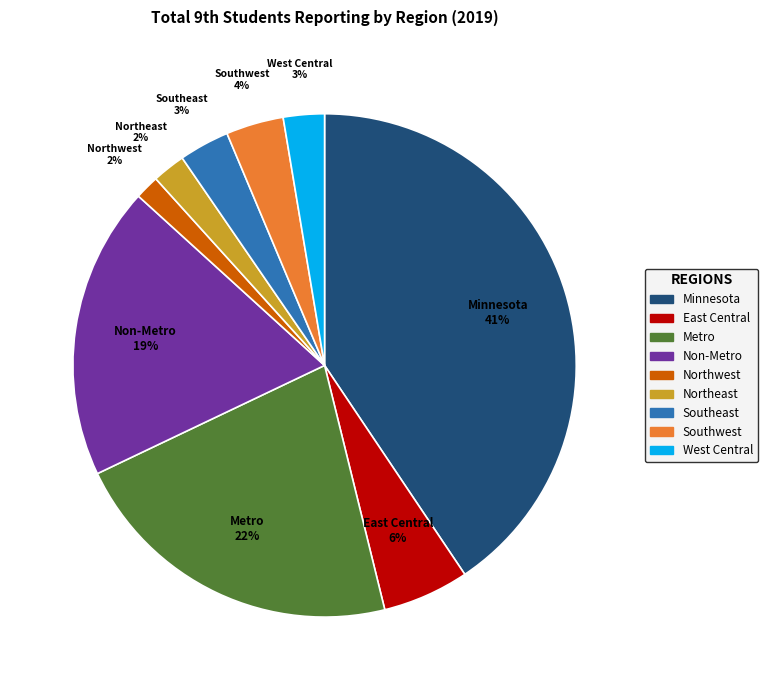

What percentage is the Northeast slice, to the nearest percent?

2%